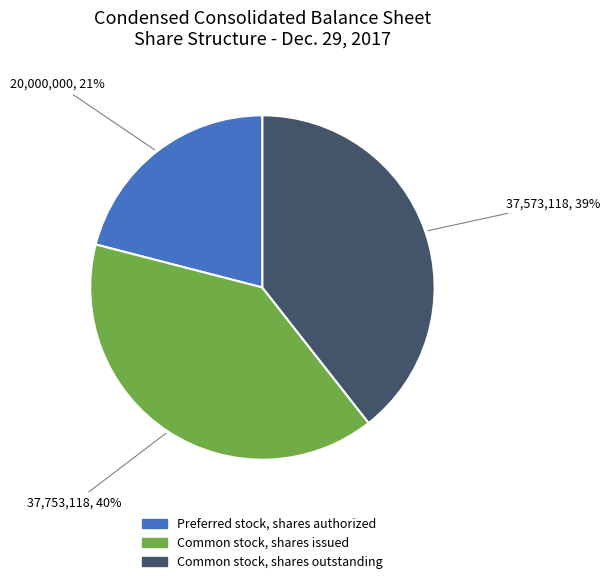

To the nearest percent, what percentage of the pie is Common stock, shares issued?

40%